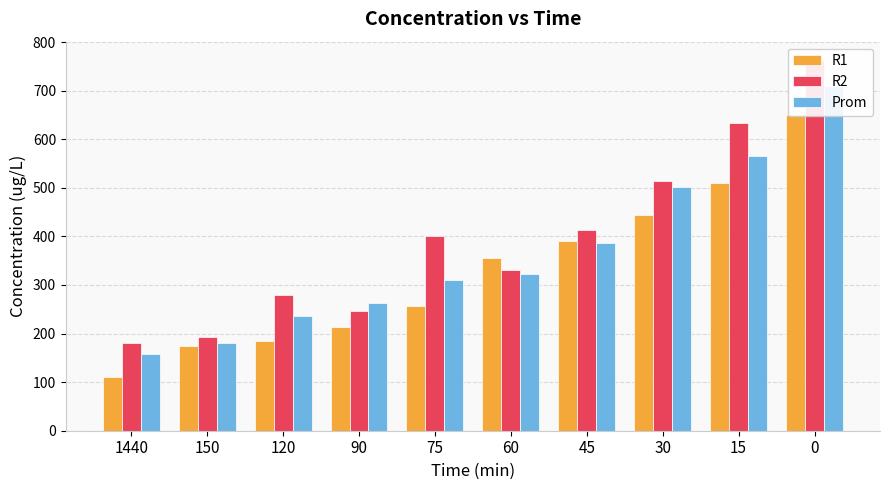

How many data points in Prom are above 322?

5